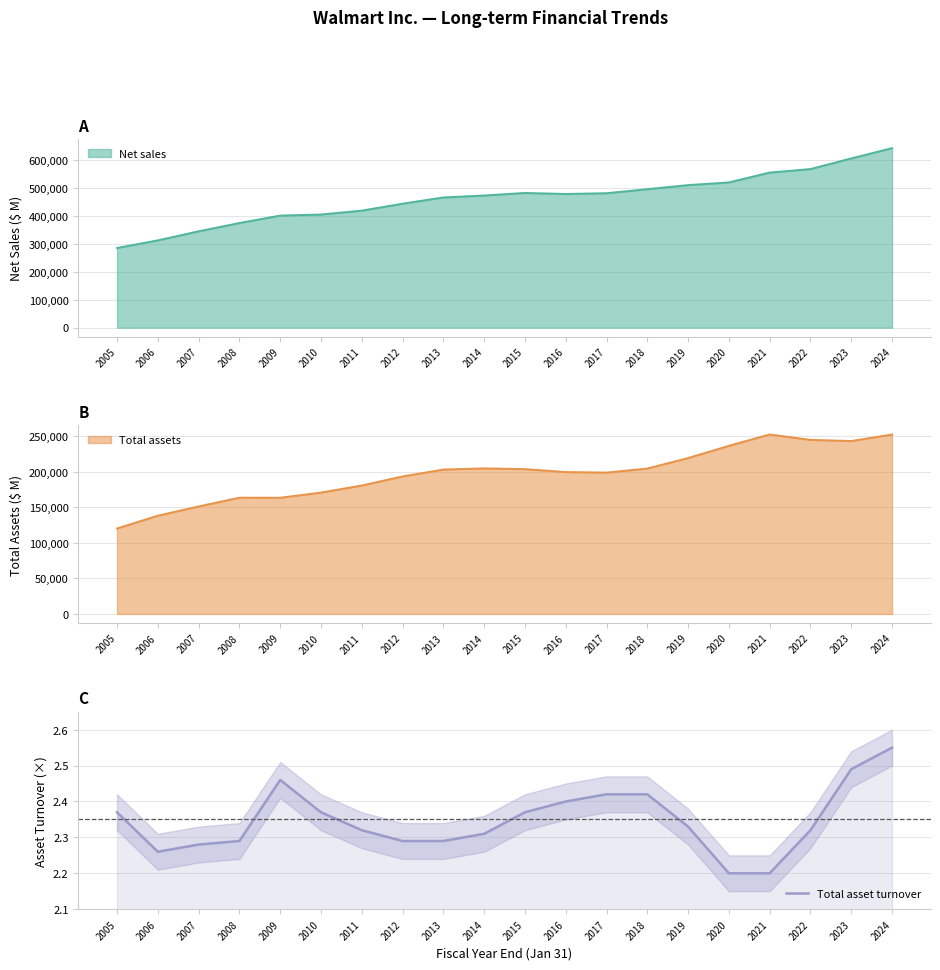

Is it true that the value at 2017 is 2.4?

True